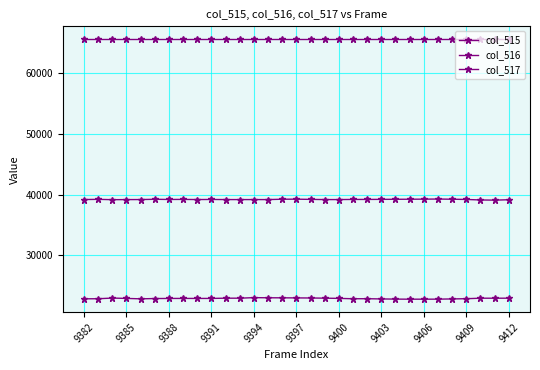

Is this an area chart (filled region under the line)?

No